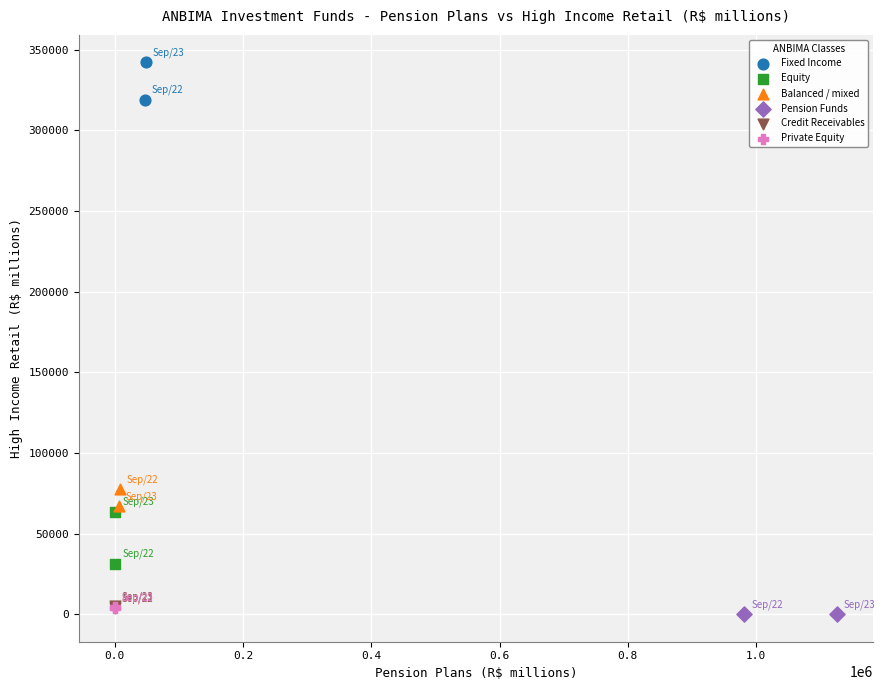

Which series has the widest spread of Y values?

Equity